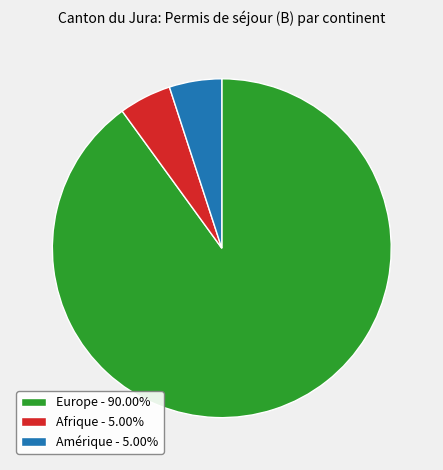

The Afrique slice represents 1% of the pie. True or false?

False